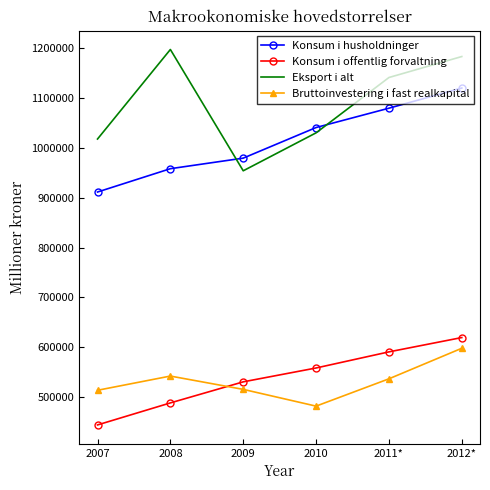

What is the highest value of the Konsum i offentlig forvaltning series?

619484